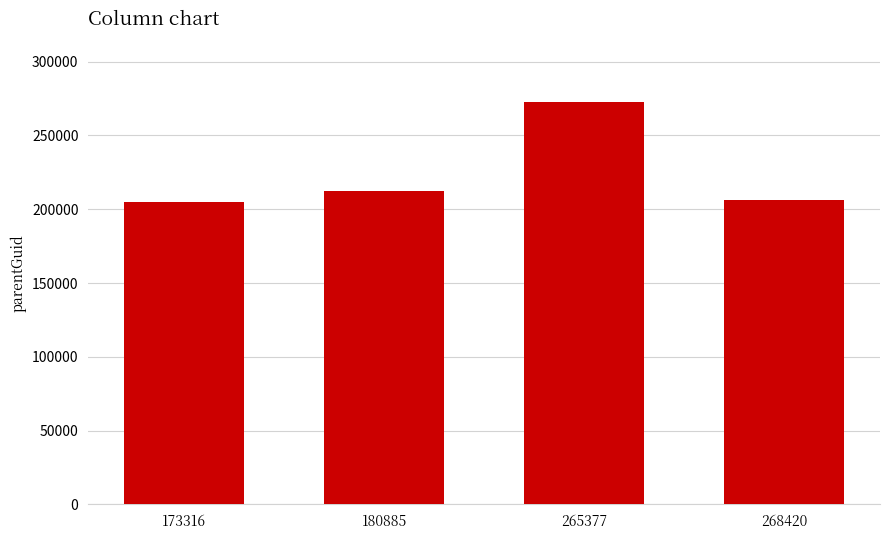

Reading left to right, list all the values displayed in this chart.

173316=204611	180885=212397	265377=272586	268420=206024